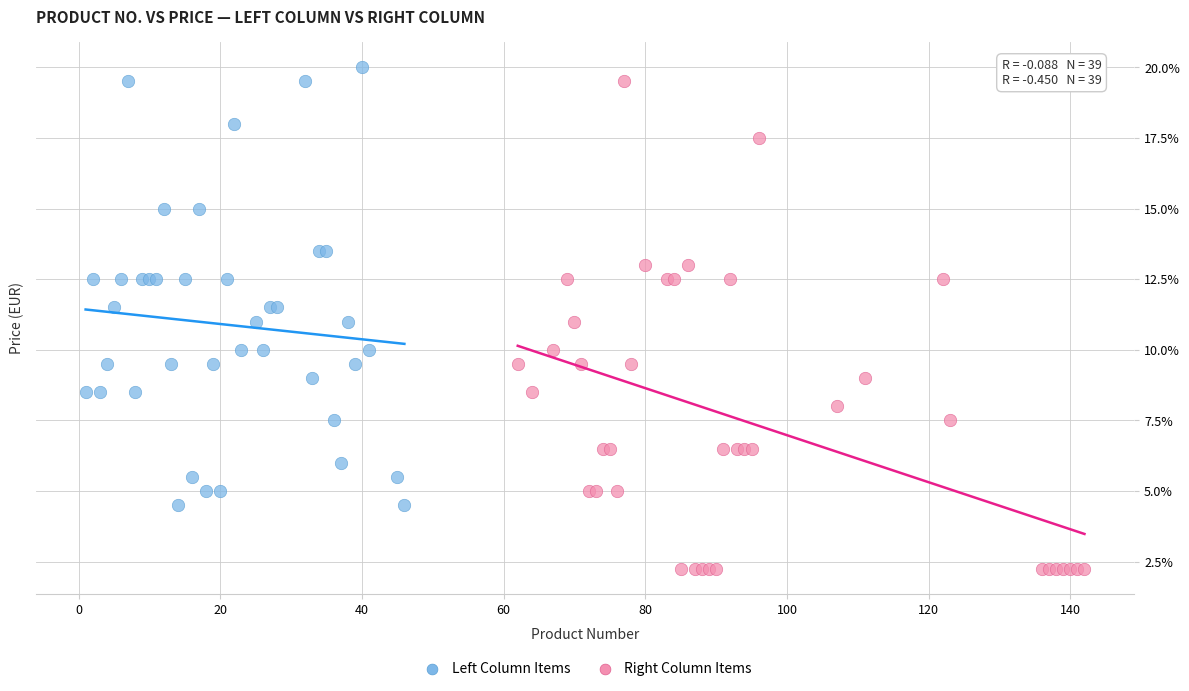

Which series contains the highest Y value?

Left Column Items